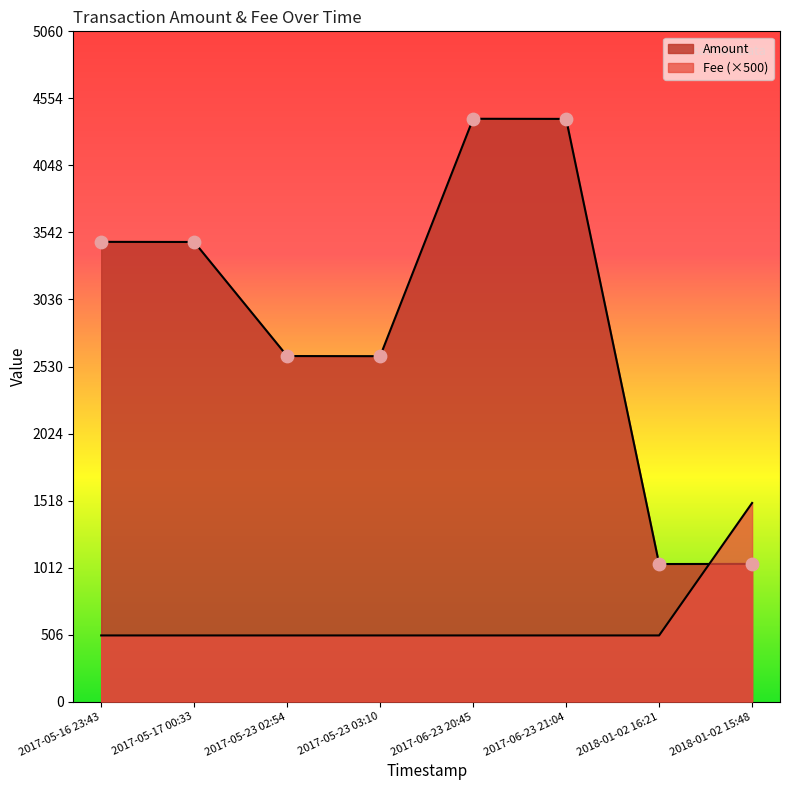

Is the value of Fee at 2017-05-23 03:10 greater than the value of Amount at 2017-05-16 23:43?

No